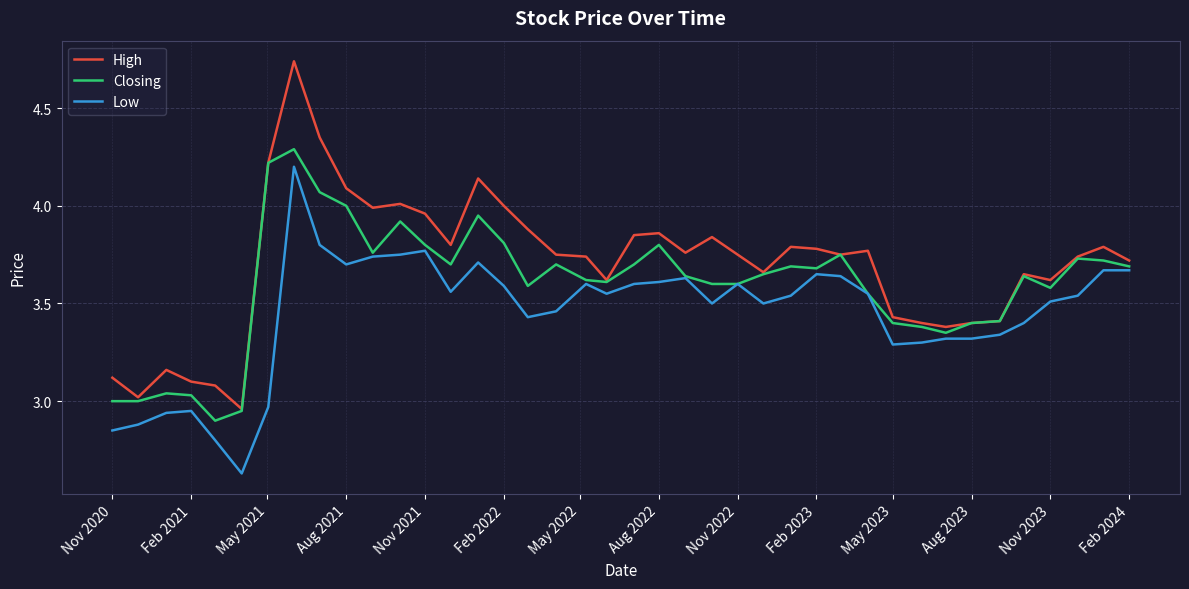

What is the sum of all Low values?

138.1